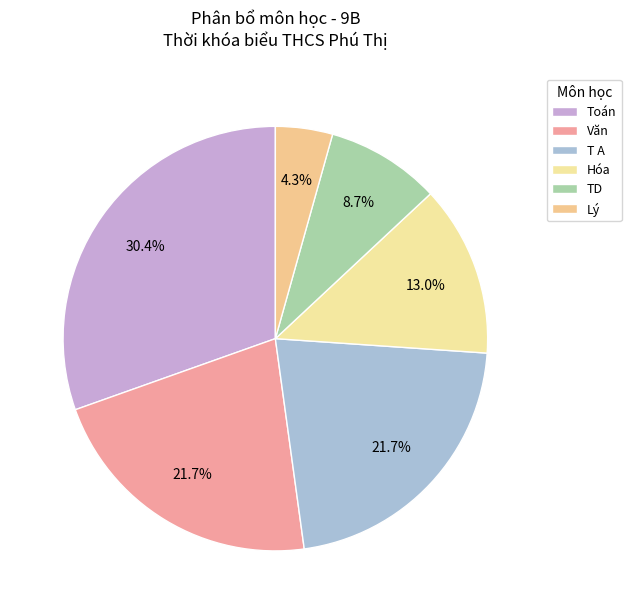

Count the number of slices in the pie.

6